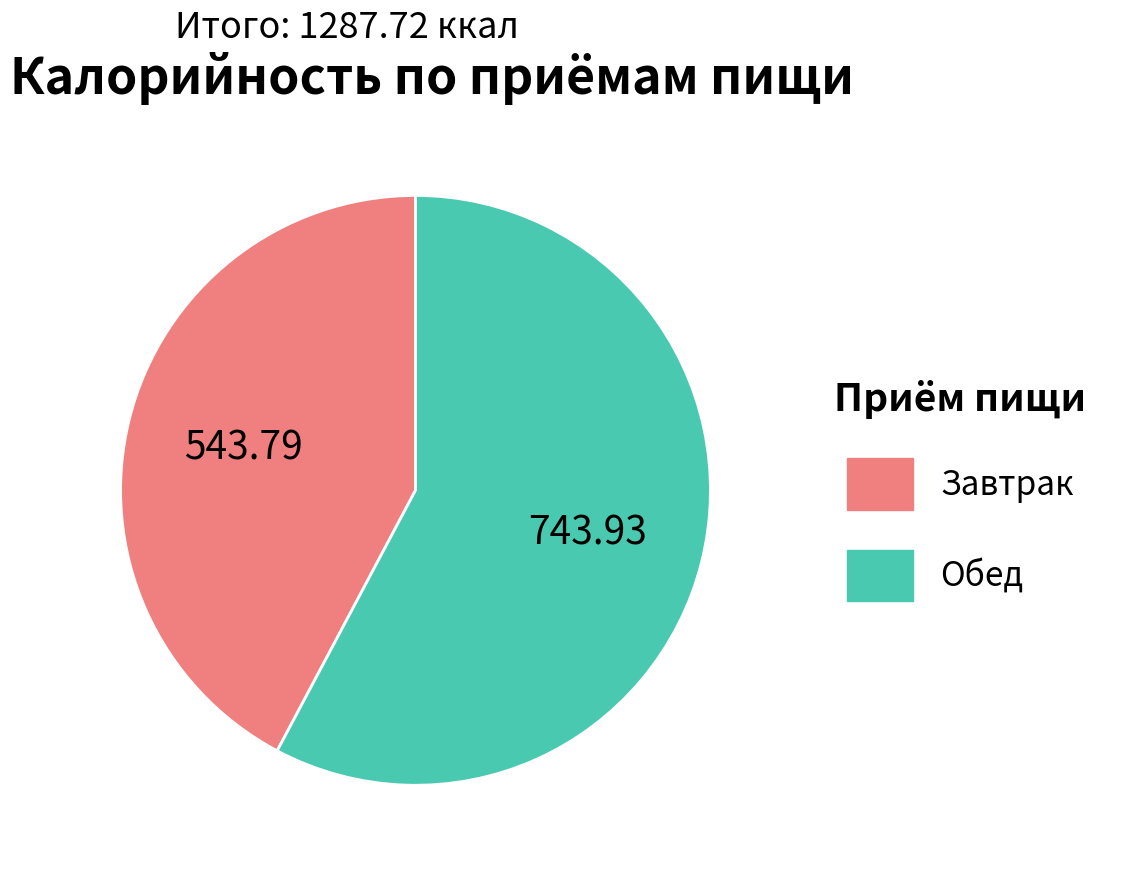

Approximately how many times larger is the value at Обед compared to Завтрак?

1.4